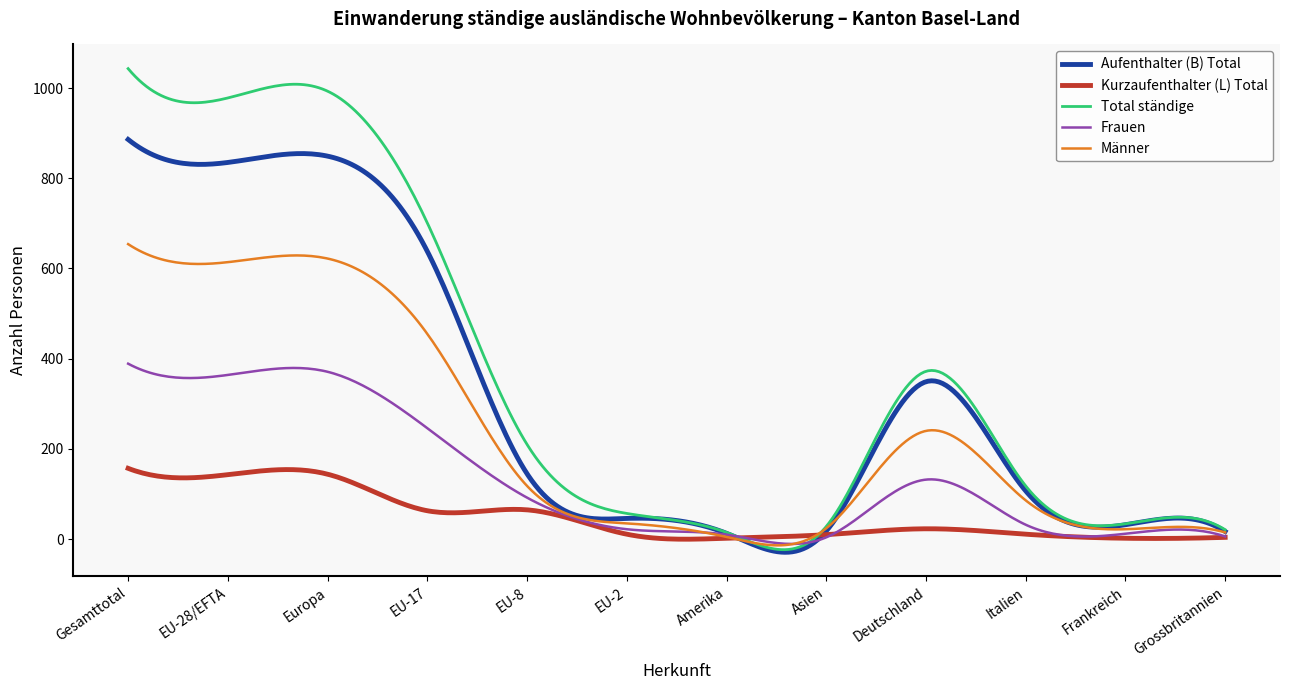

Rank the series by their maximum value, from lowest to highest.

Kurzaufenthalter (L) Total, Frauen, Männer, Aufenthalter (B) Total, Total ständige